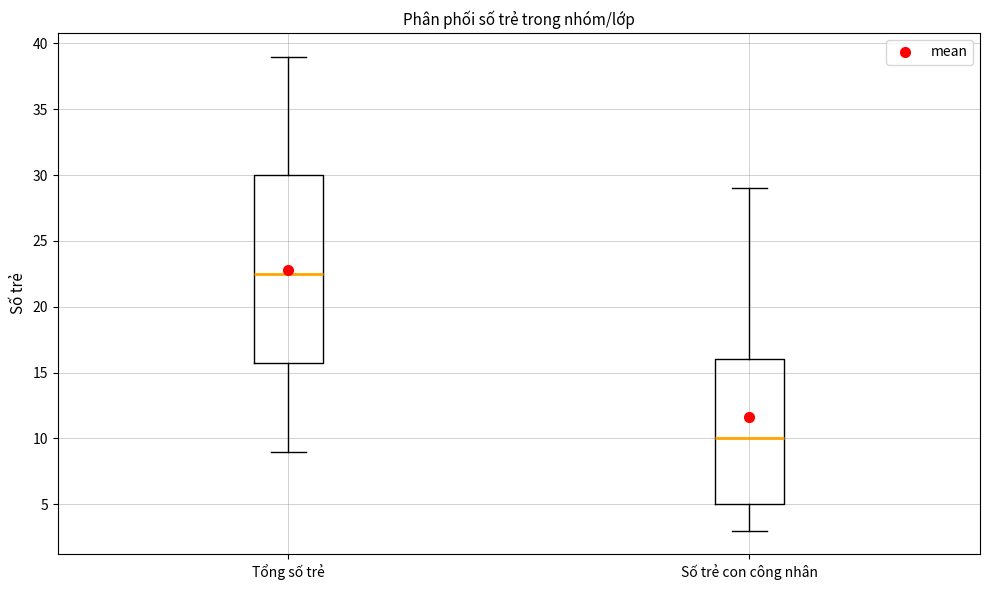

Which box's median line is the highest?

Tổng số trẻ